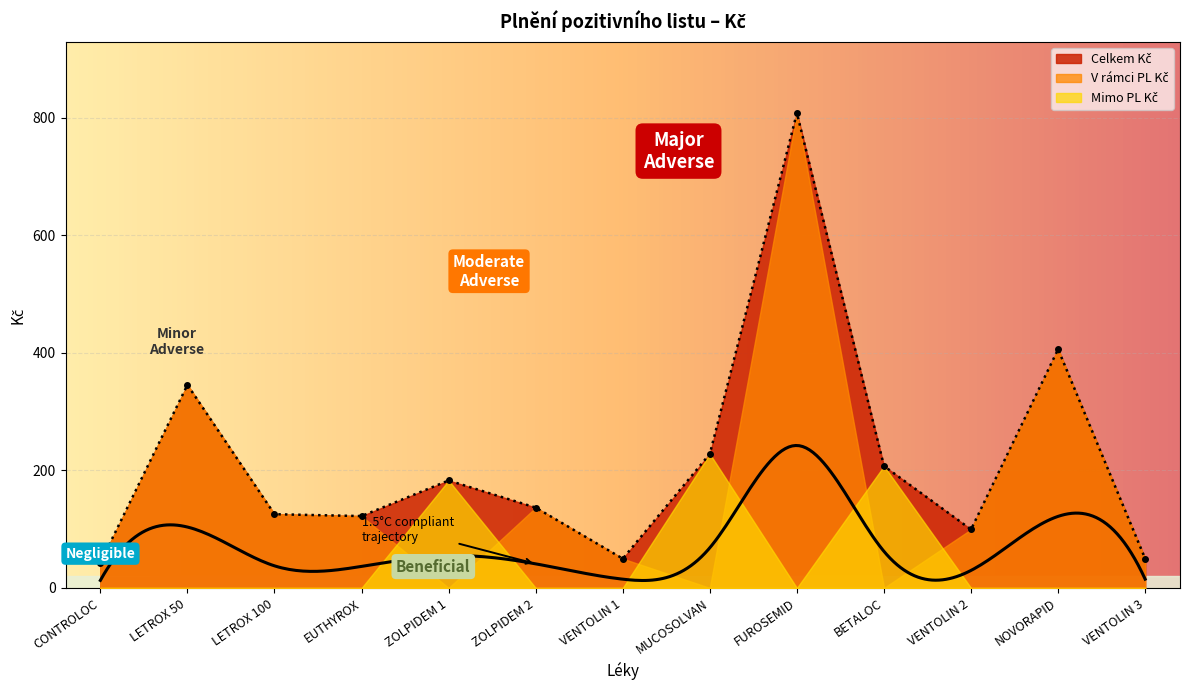

How many lines are shown in the chart?

3